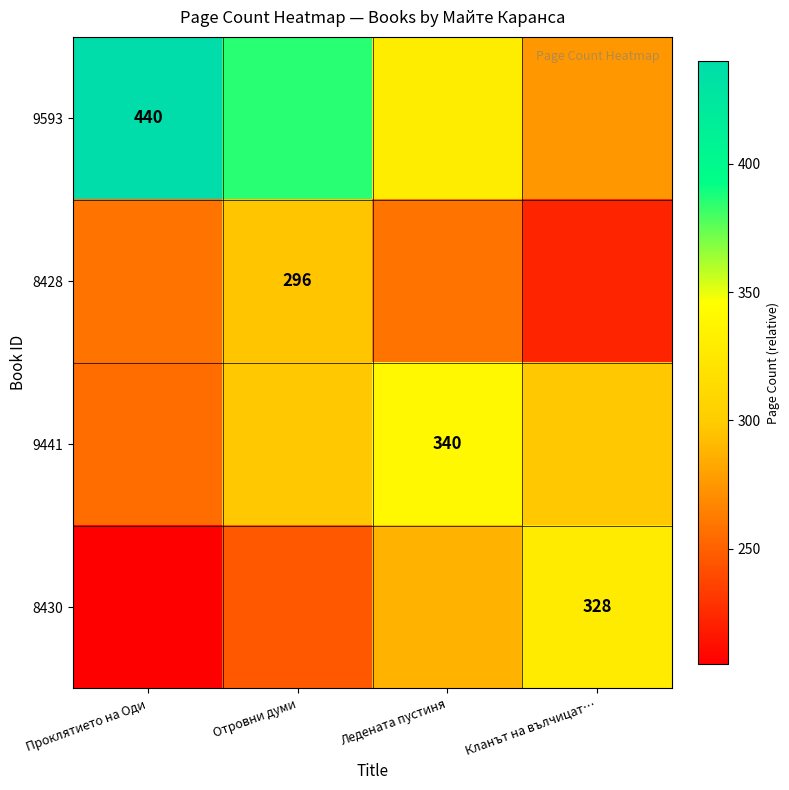

The value of 8428 at Отровни думи is 423.8. True or false?

False